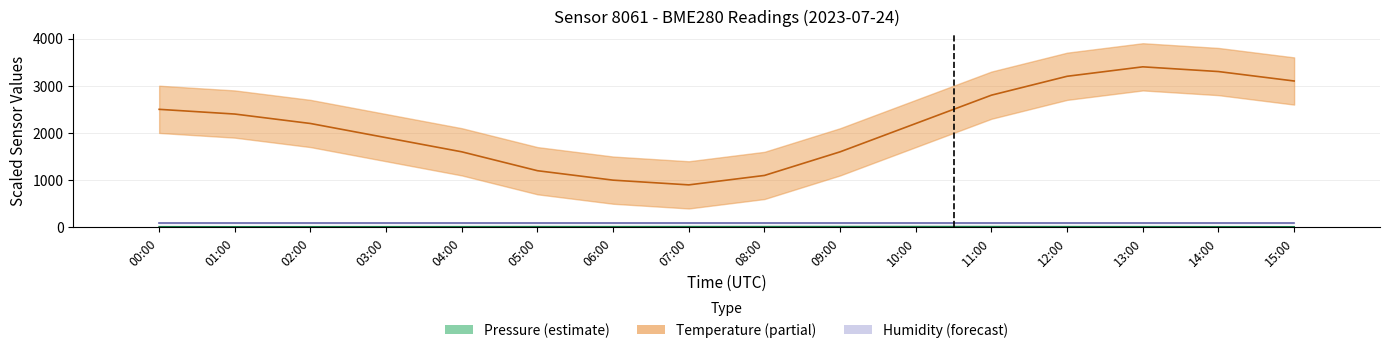

What is the value of the 16th bar from the left?

8.2